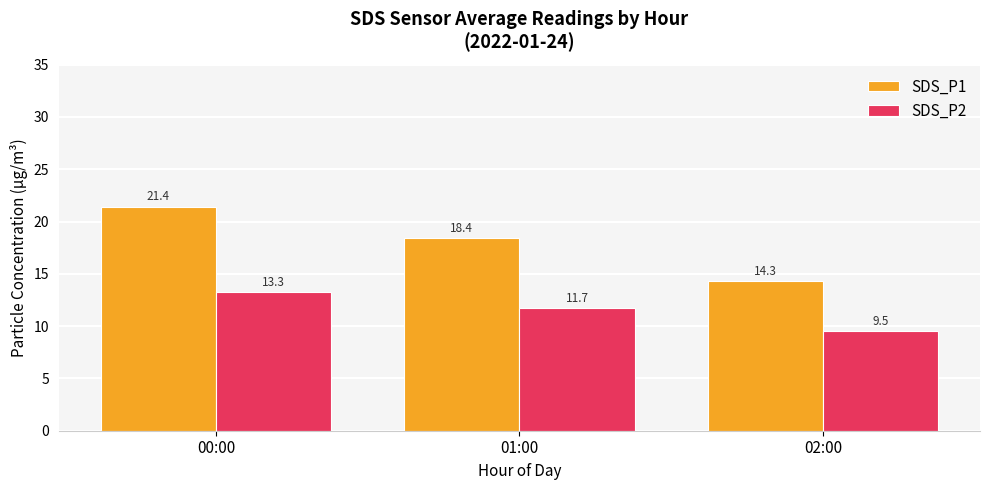

What position from the left is 02:00?

3